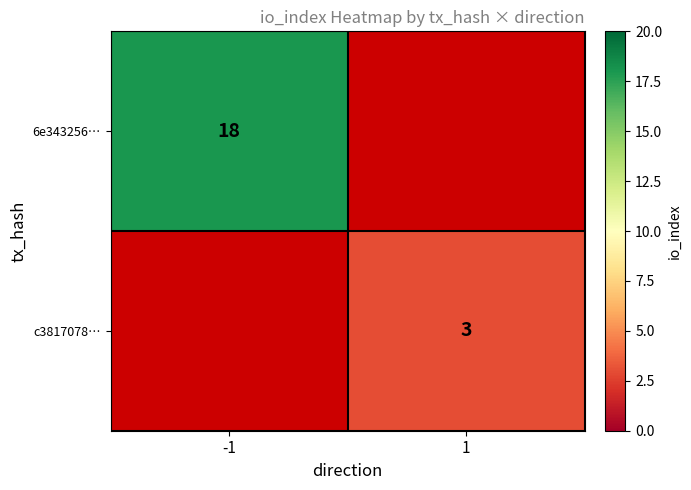

Is it true that c3817078… equals 4 at 1?

False